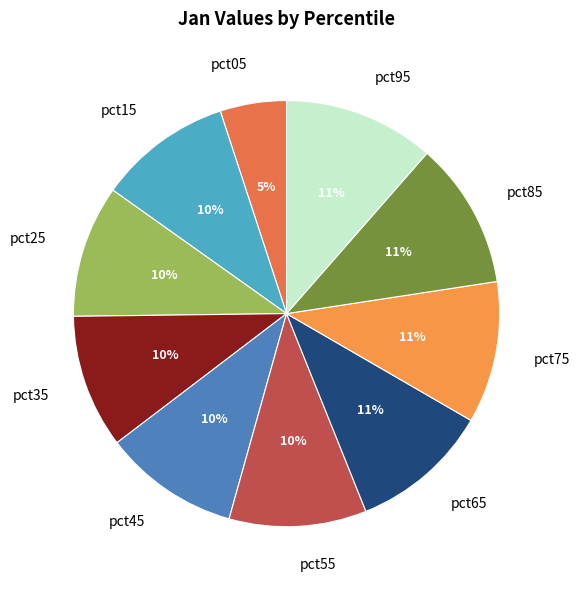

How many slices are in this pie chart?

10